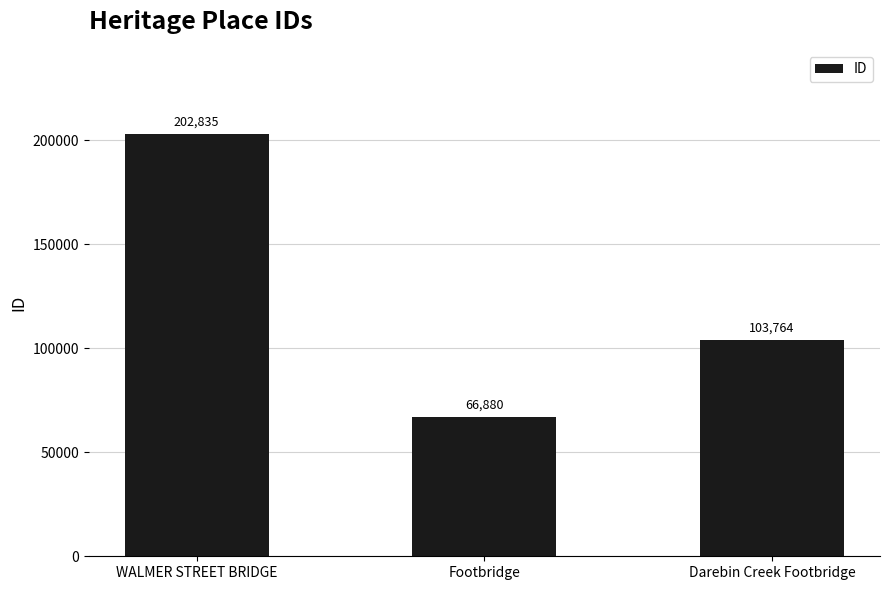

What is the maximum value shown in the chart?

202835